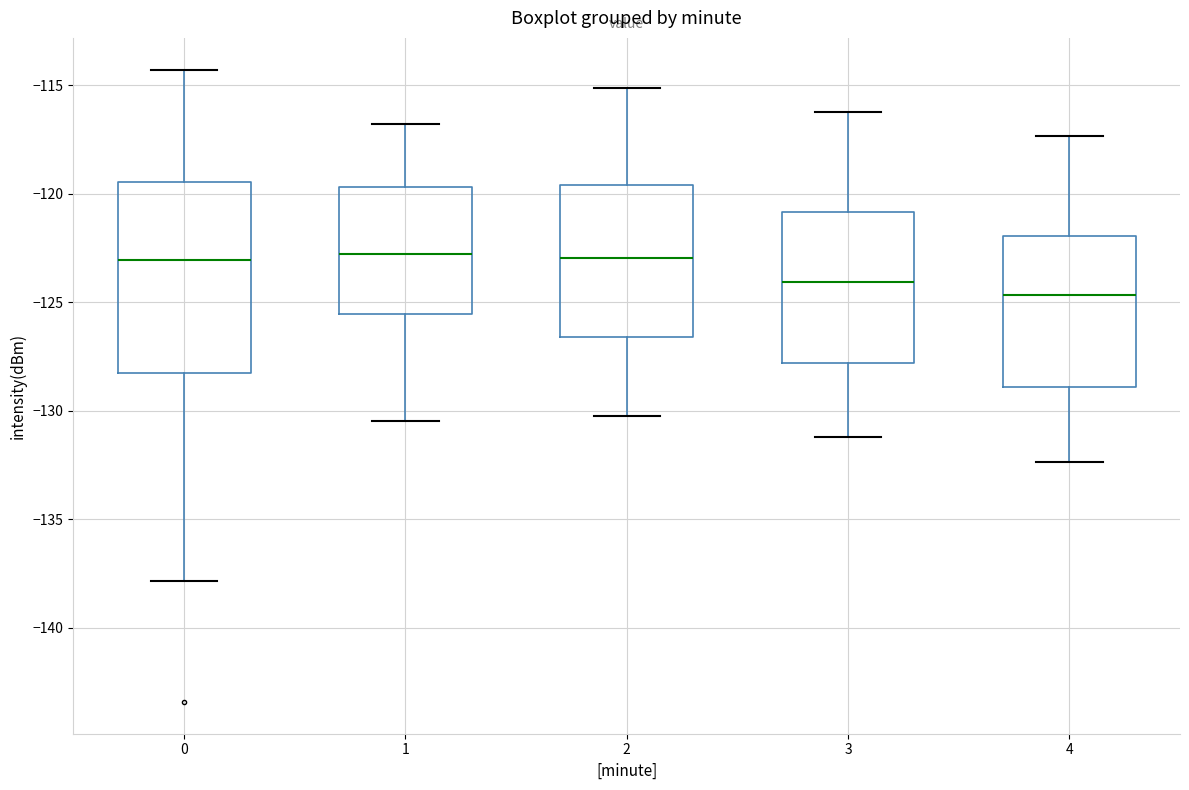

Which box is the tallest, from its lower edge to its upper edge?

0